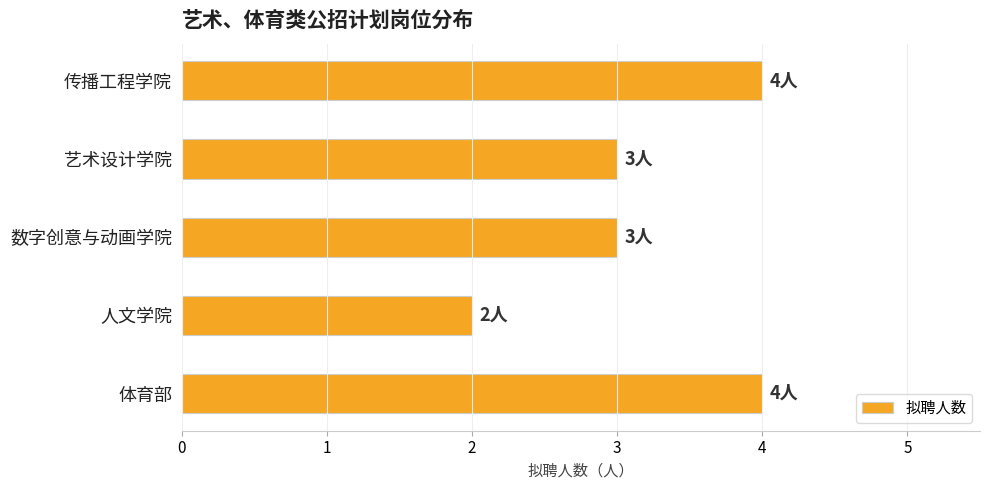

Reading top to bottom, extract all data points from this chart.

4	3	3	2	4